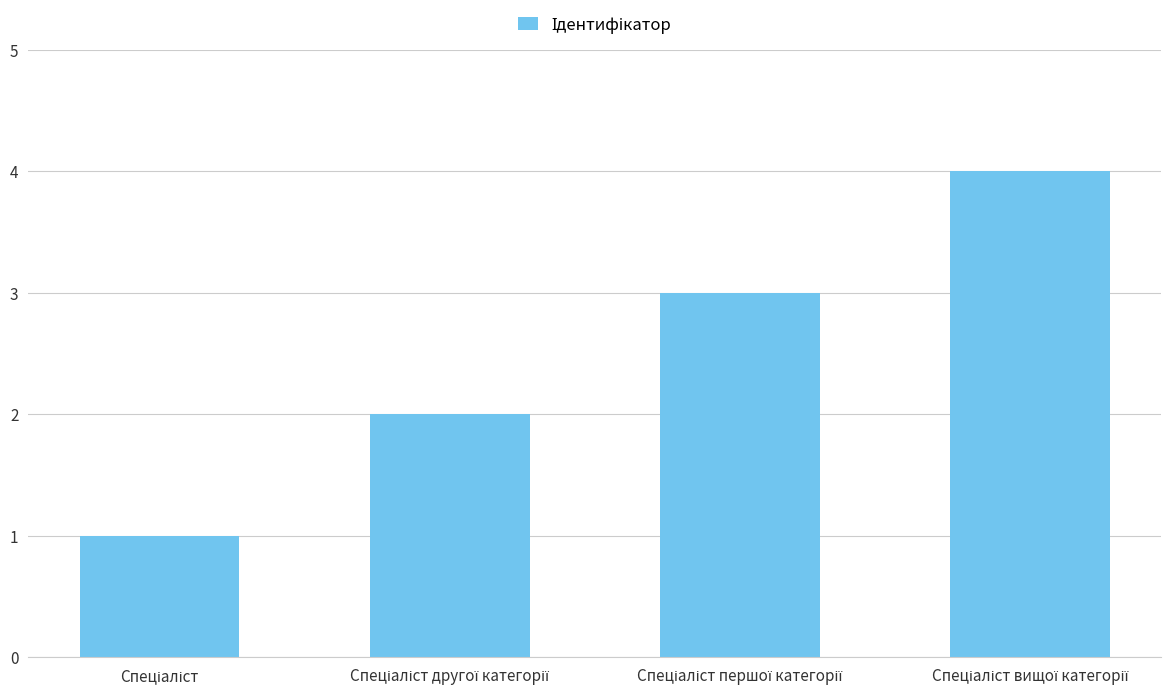

How many bars are there in total?

4